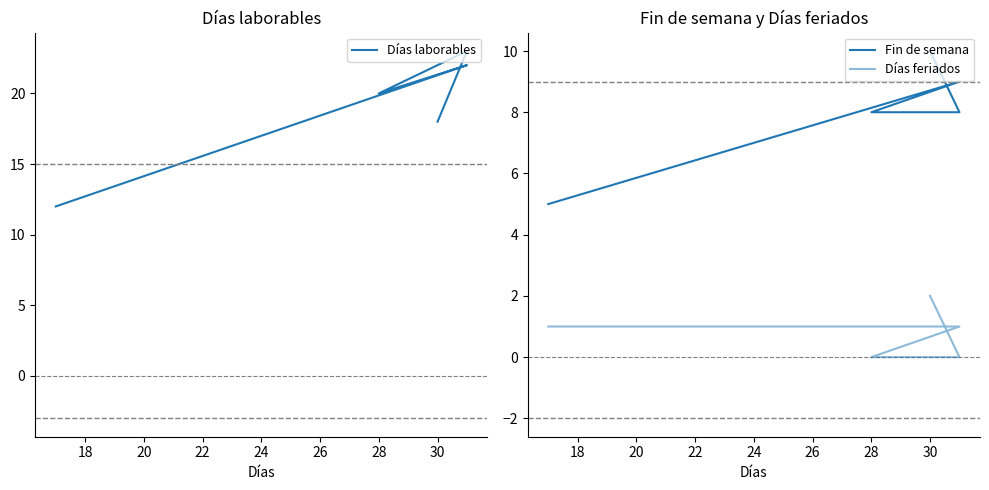

True or false: Fin de semana and Días feriados cross at least once.

False